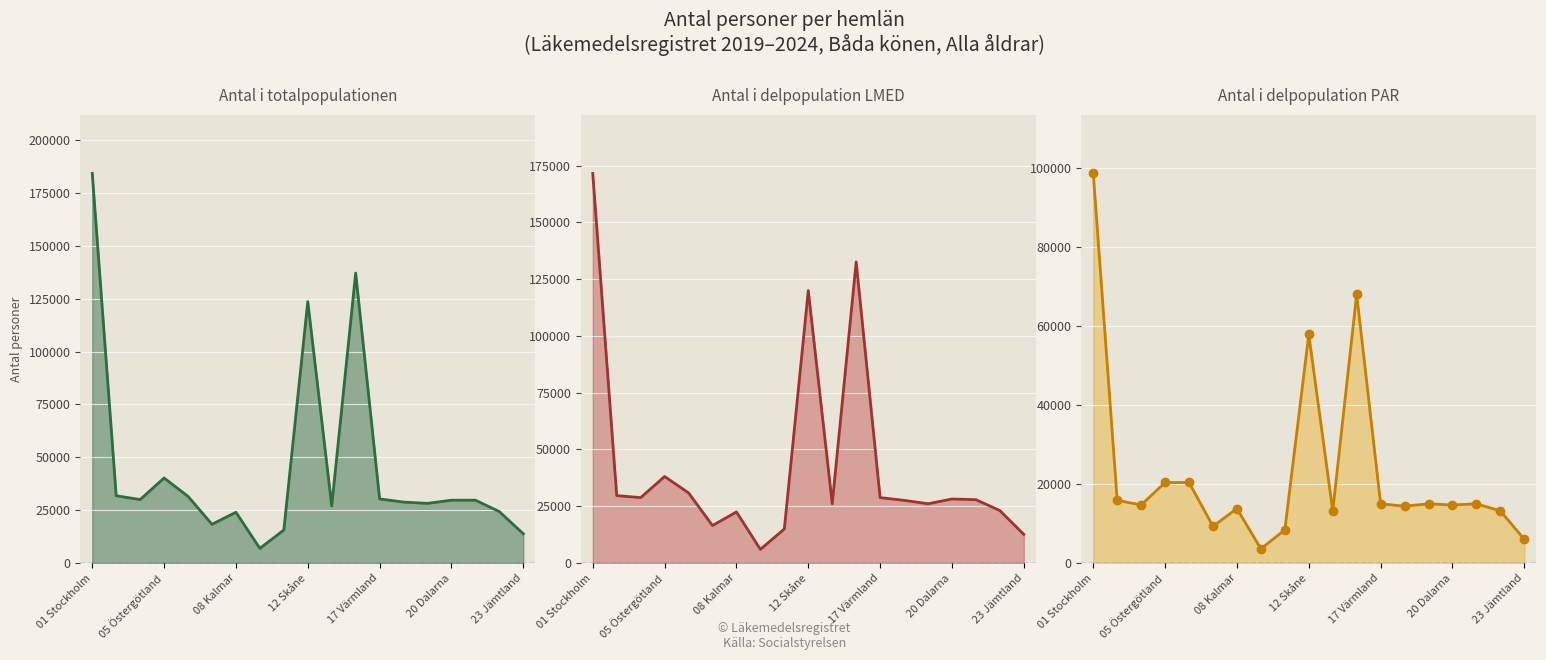

What is the difference between the maximum and second lowest values in the Antal personer i delpopulation LMED (line) series?

159000